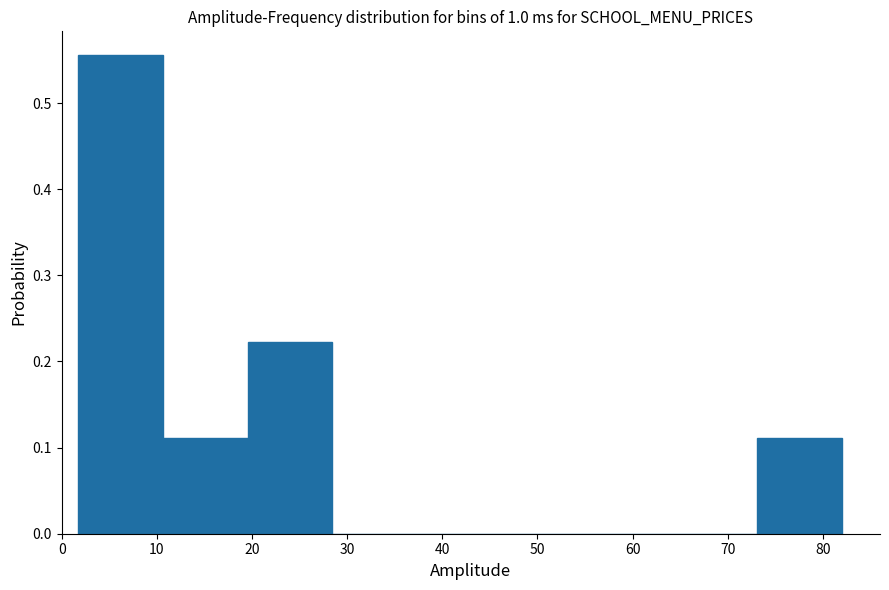

What is the height of the bar covering 2 to 11 on the x-axis? Neither the bar edges nor the heights are printed on the chart, so give them approximately, as read against the axes.

0.56